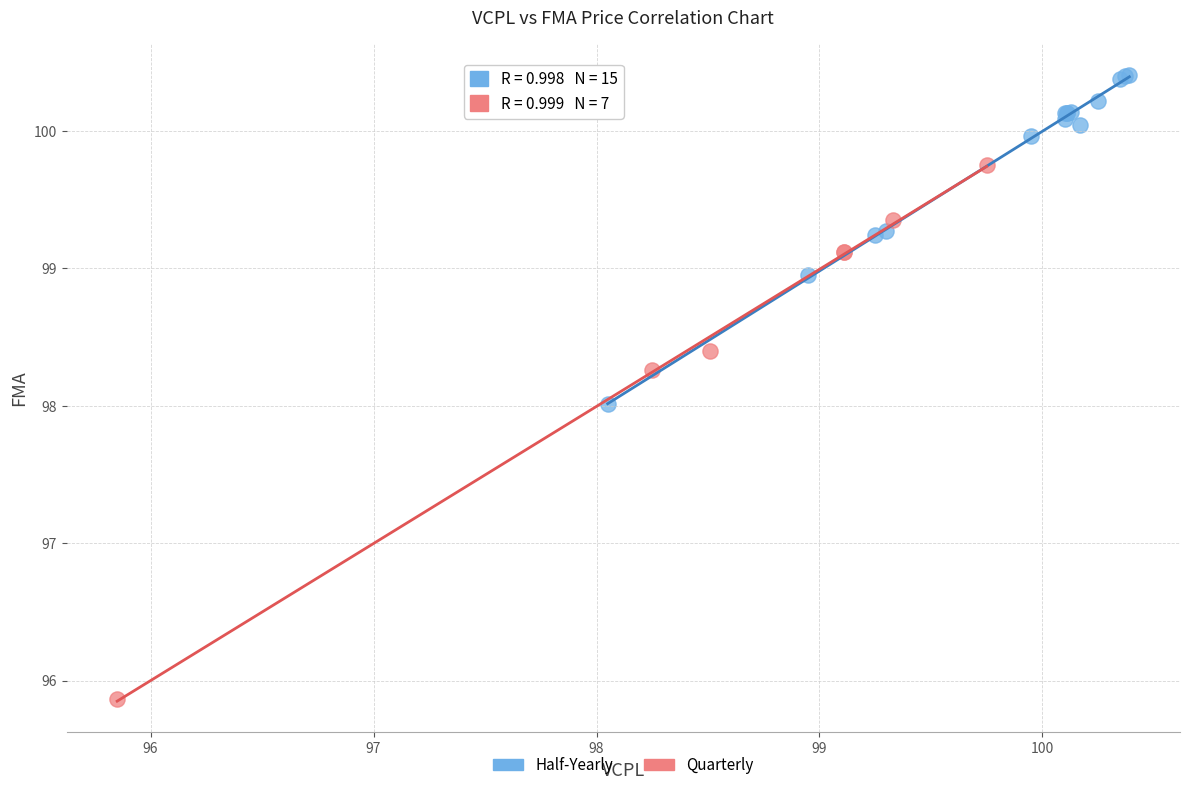

What are all the series names shown in the legend?

Half-Yearly, Quarterly